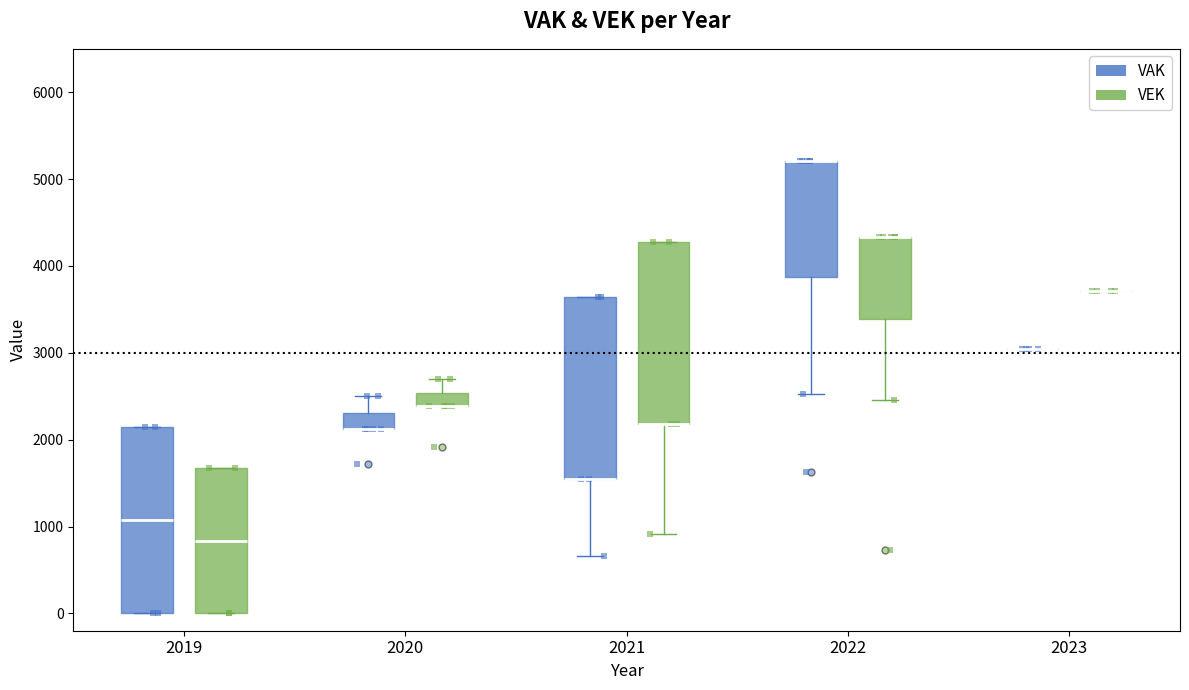

Reading left to right, read every box against the y-axis: the position of its median line, the range the box covers, and the ends of its whiskers. The values are not printed on the chart, so give them approximately, as read against the axis.

2019 (VAK): median 1100, box 0 to 2200, whiskers 0 to 2200
2019 (VEK): median 800, box 0 to 1700, whiskers 0 to 1700
2020 (VAK): median 2100 (drawn on the box's lower edge), box 2100 to 2300, whiskers 2100 to 2500
2020 (VEK): median 2400 (drawn on the box's lower edge), box 2400 to 2500, whiskers 2400 to 2700
2021 (VAK): median 1500 (drawn on the box's lower edge), box 1500 to 3600, whiskers 700 to 3600
2021 (VEK): median 2200 (drawn on the box's lower edge), box 2200 to 4300, whiskers 900 to 4300
2022 (VAK): median 5200 (drawn on the box's upper edge), box 3900 to 5200, whiskers 2500 to 5200
2022 (VEK): median 4300 (drawn on the box's upper edge), box 3400 to 4300, whiskers 2500 to 4300
2023 (VAK): box collapsed to a line at 3000, whiskers 3000 to 3000
2023 (VEK): box collapsed to a line at 3700, whiskers 3700 to 3700